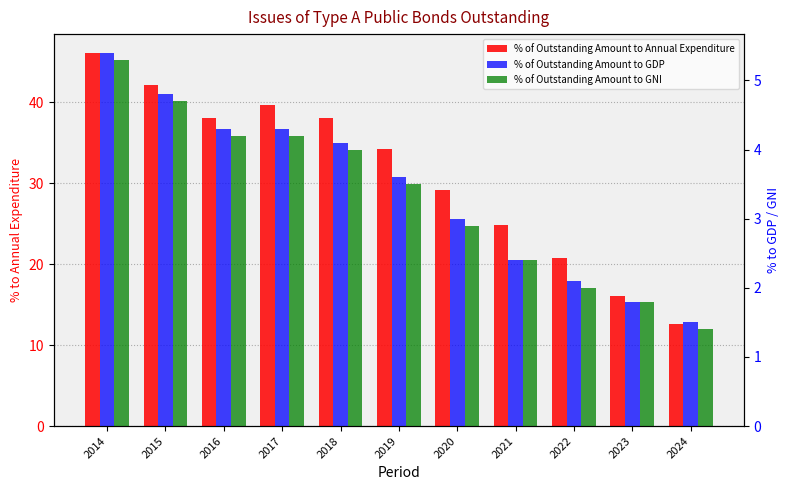

How many values in the % of Outstanding Amount to GNI series are below 3?

5